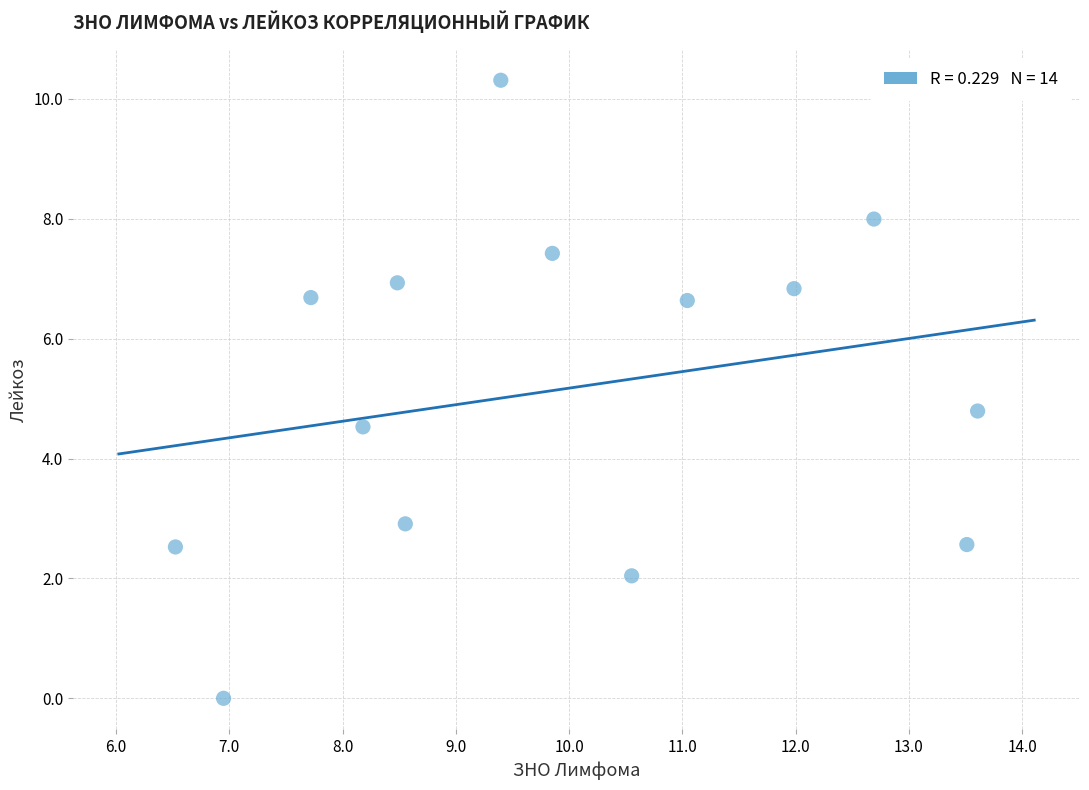

What Y value in the scatter plot is closest to 5?

4.8